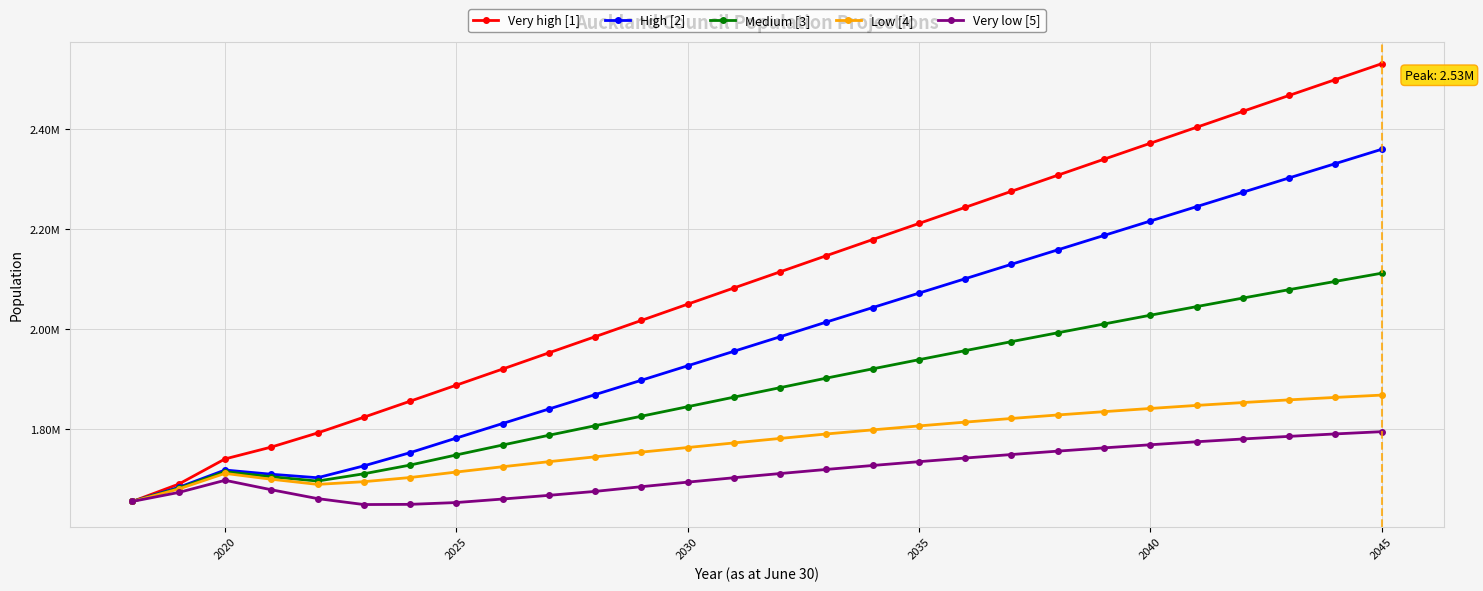

What is the average value of the Medium [3] series?

1875621